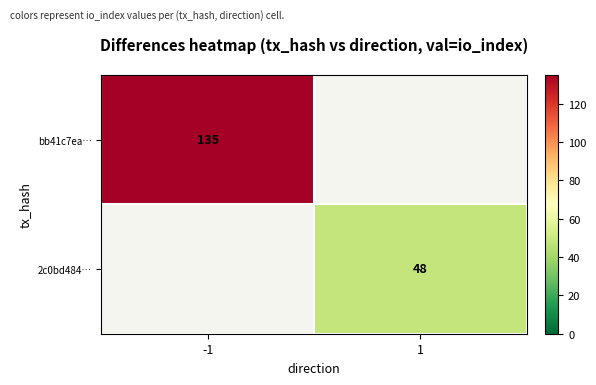

The value of bb41c7ea… at -1 is 235. True or false?

False